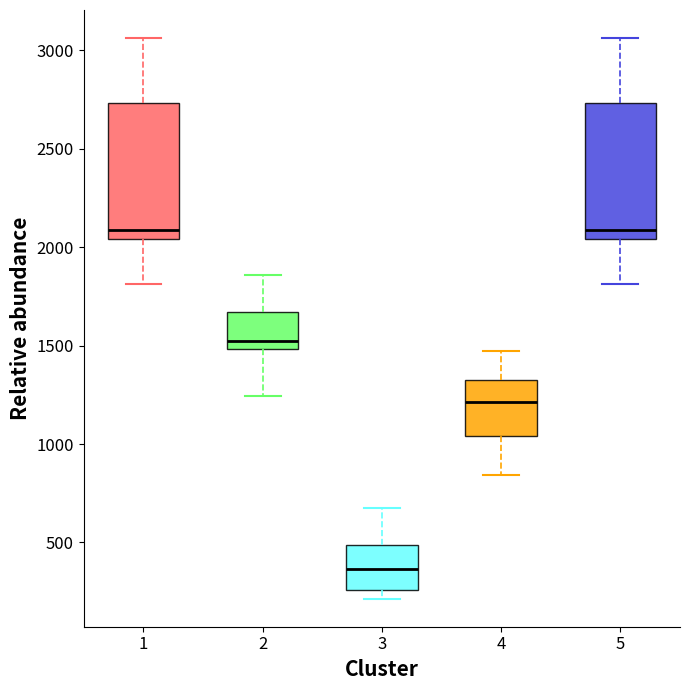

Reading left to right, transcribe this box plot: for each box, give where its median line is, the range the box spans, and where its two whiskers end, as read against the y-axis. The values are not printed on the chart, so give them approximately, as read against the axis.

1: median 2100, box 2050 to 2750, whiskers 1800 to 3050
2: median 1500 (just above the box's lower edge), box 1500 to 1650, whiskers 1250 to 1850
3: median 350, box 250 to 500, whiskers 200 to 650
4: median 1200, box 1050 to 1300, whiskers 850 to 1450
5: median 2100, box 2050 to 2750, whiskers 1800 to 3050